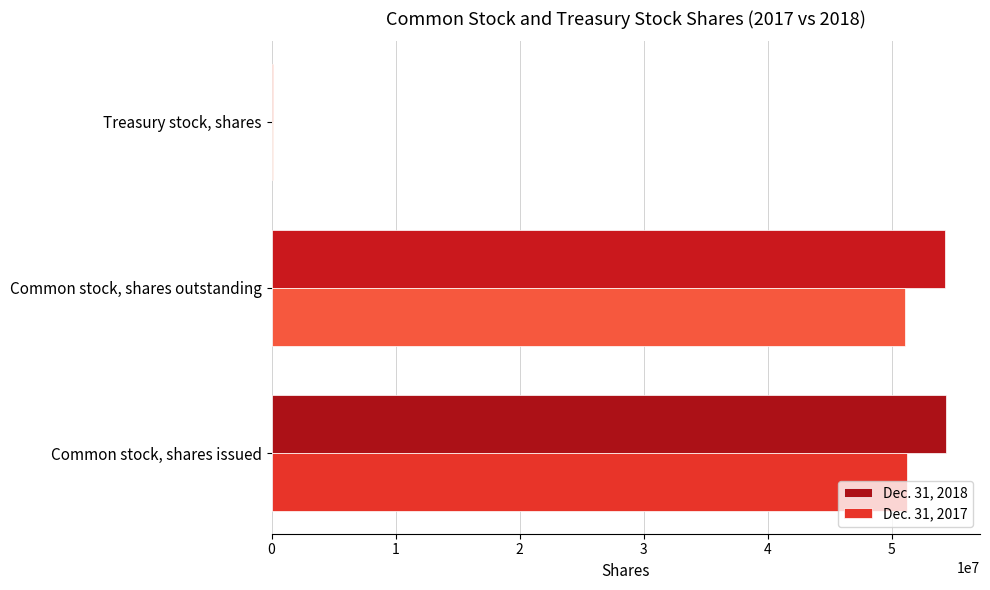

The Dec. 31, 2018 series shows 11739417 at Common stock, shares issued. True or false?

False